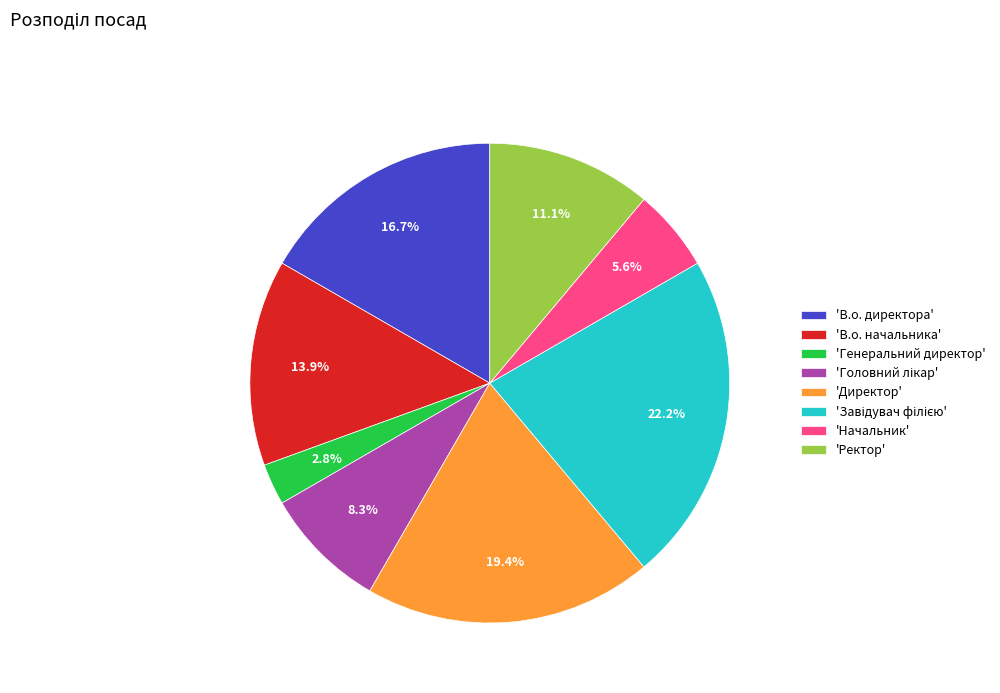

Which has a higher value, 'Генеральний директор' or 'Начальник'?

'Начальник'